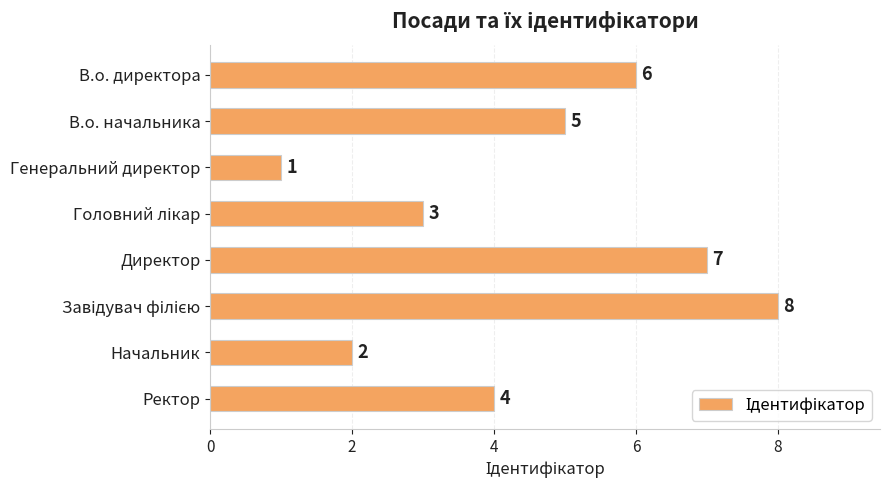

What is the change in value from В.о. директора to Директор?

+1